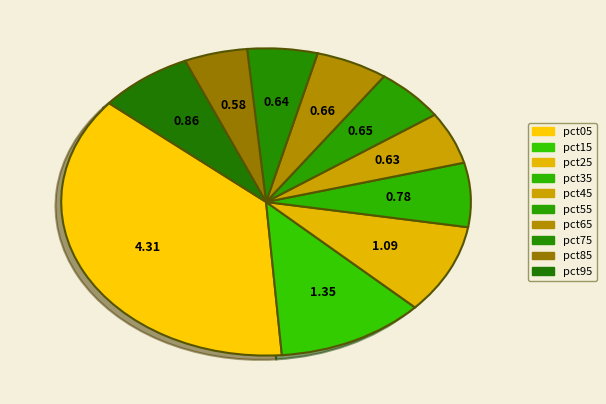

How many slices are in this pie chart?

10